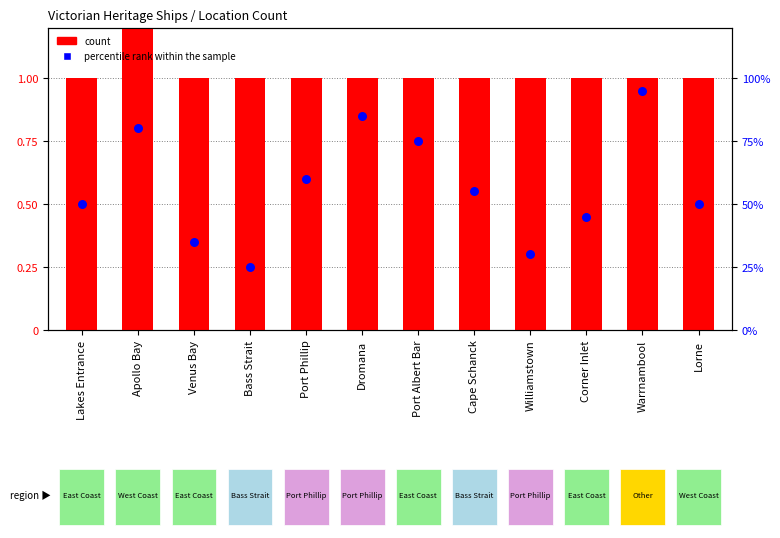

What are all the series names shown in the legend?

count, percentile rank within the sample